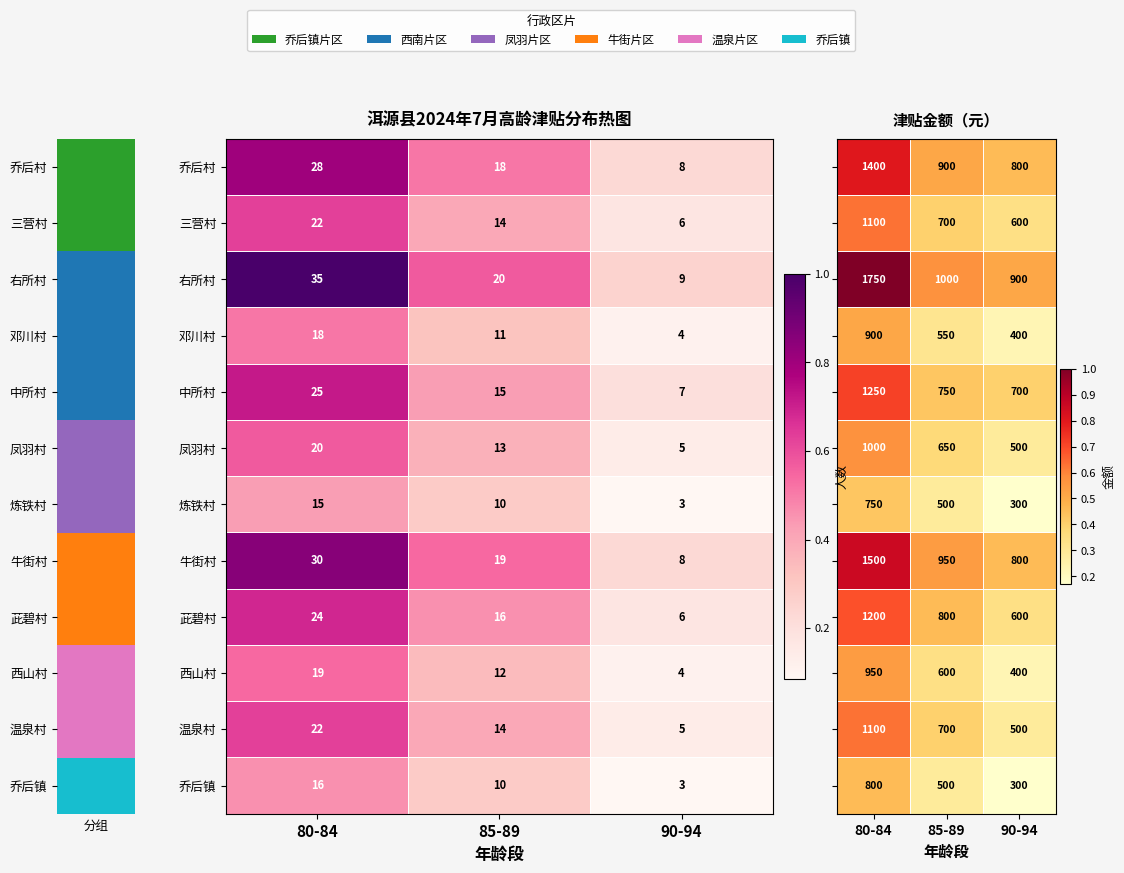

Which category has the highest value in the 三营村 series?

80-84